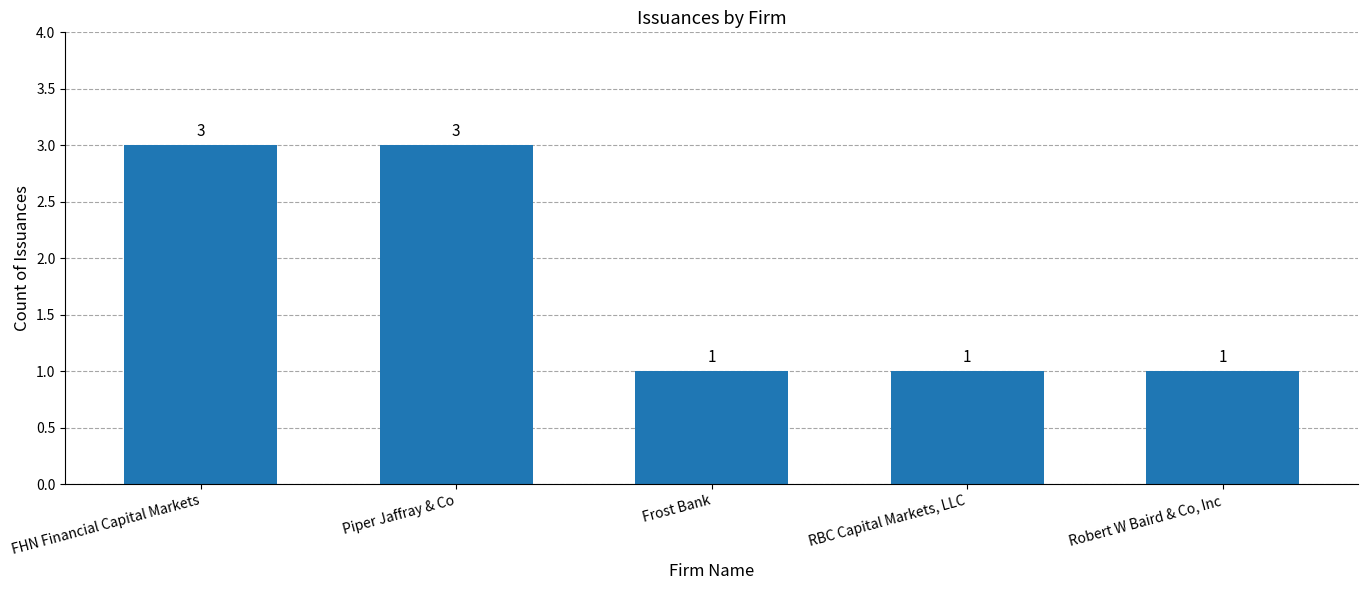

What is the label of the 5th bar from the right?

FHN Financial Capital Markets